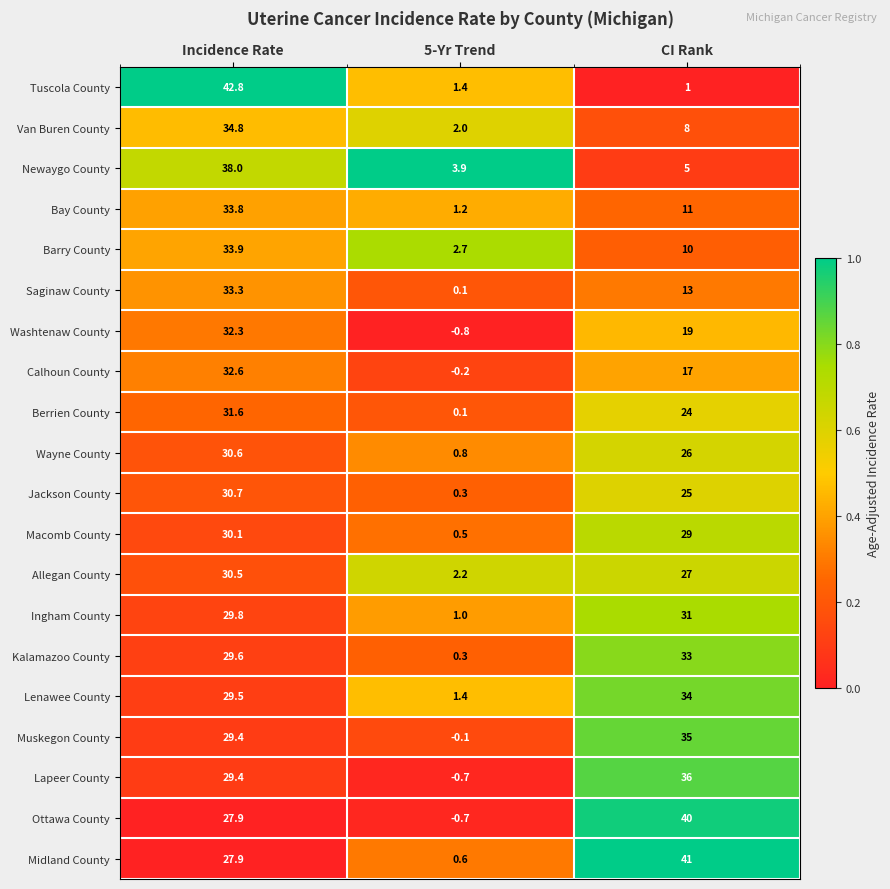

The value of Calhoun County at Incidence Rate is 50.6. True or false?

False